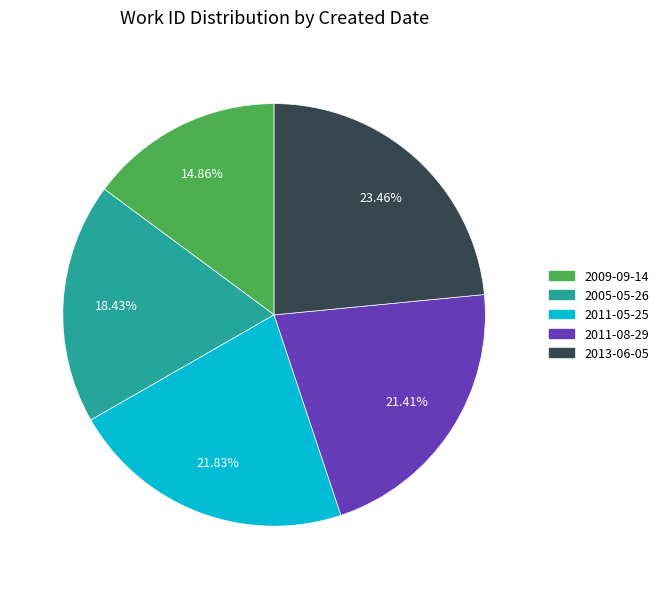

How many slices are in this pie chart?

5